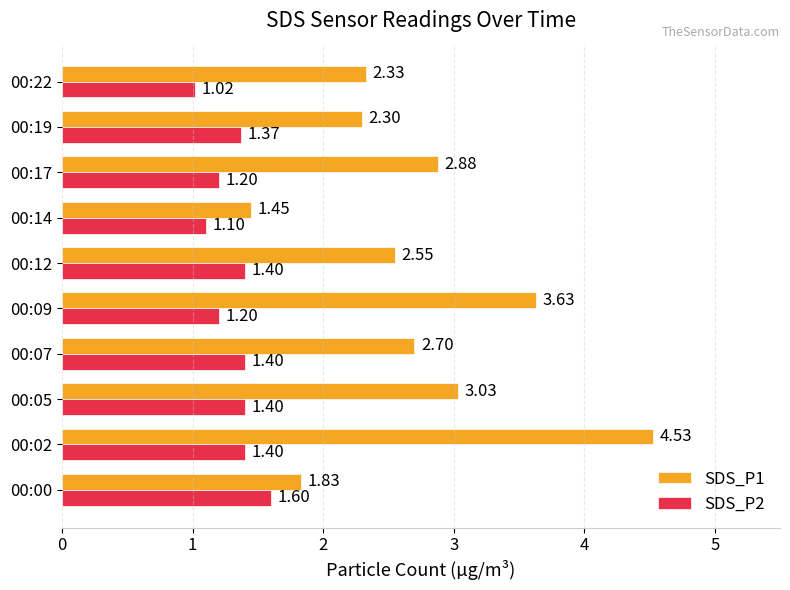

At which category is the sum across all series the highest?

00:02